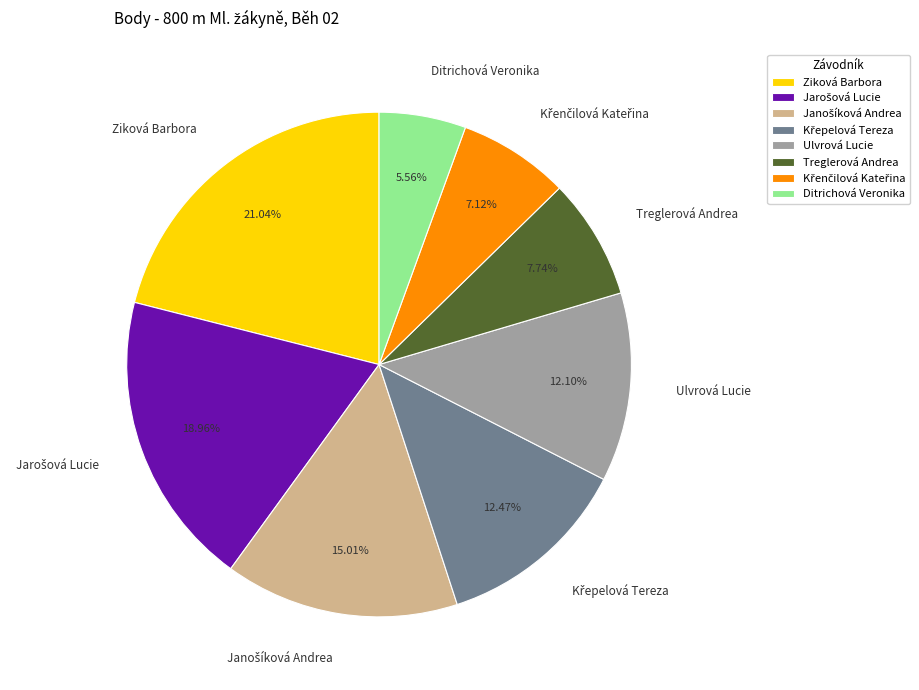

How many segments does this pie chart have?

8